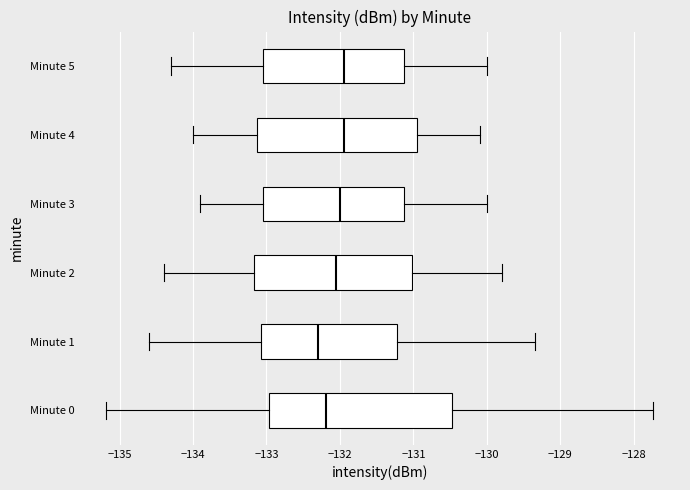

Where does the median line of the box for Minute 0 sit on the x-axis? The values are not printed on the chart, so give them approximately, as read against the axis.

-132.2